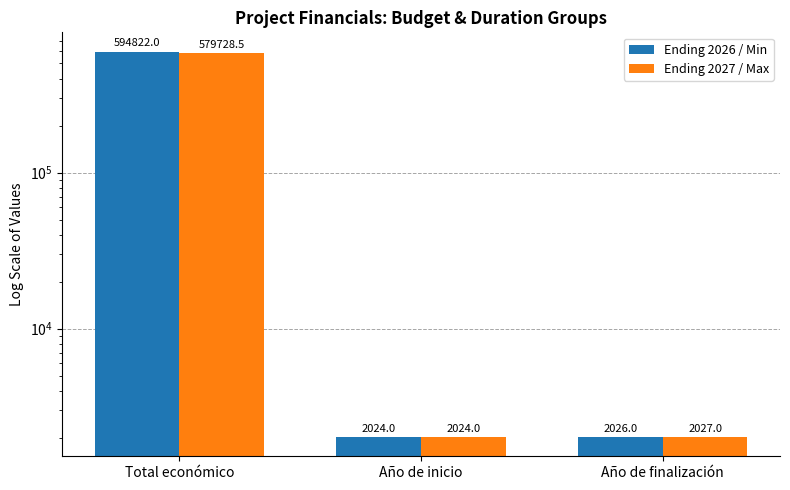

Which series has the widest spread of values?

Ending 2026 / Min